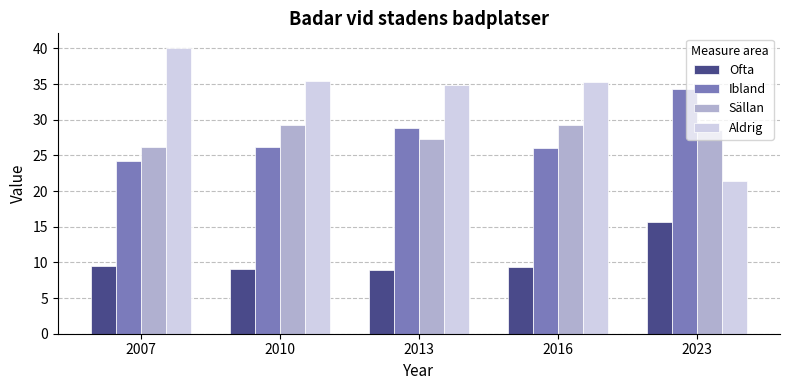

What are all the series names shown in the legend?

Ofta, Ibland, Sällan, Aldrig